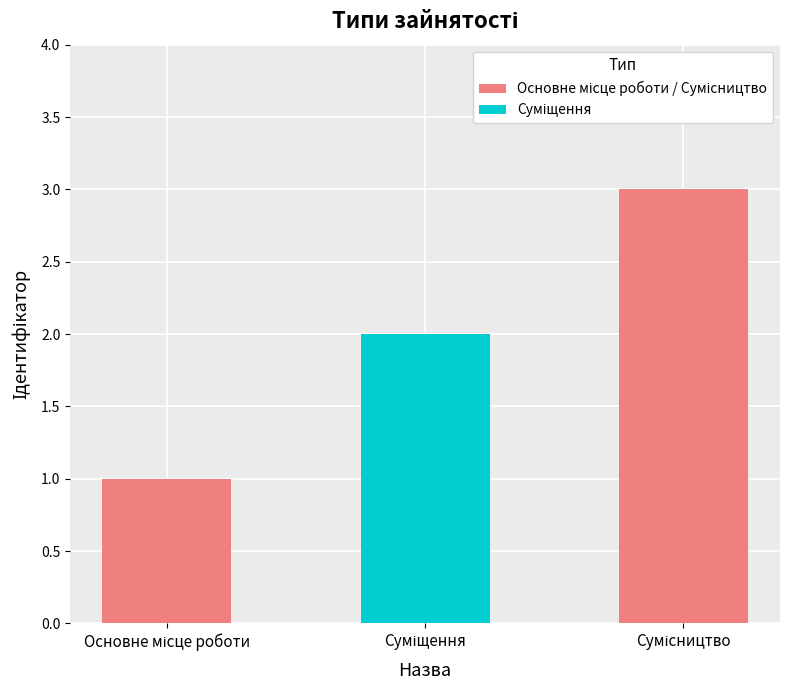

Reading left to right, list all the values displayed in this chart.

1	2	3